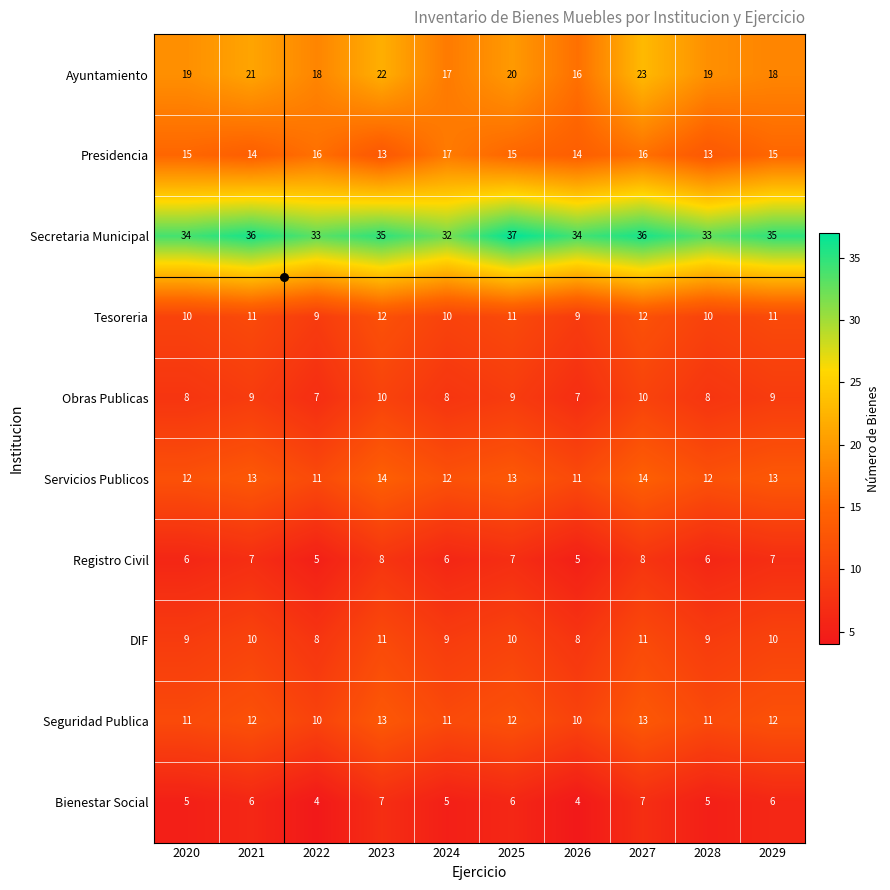

Count the Presidencia values in the range 14 to 16.

7